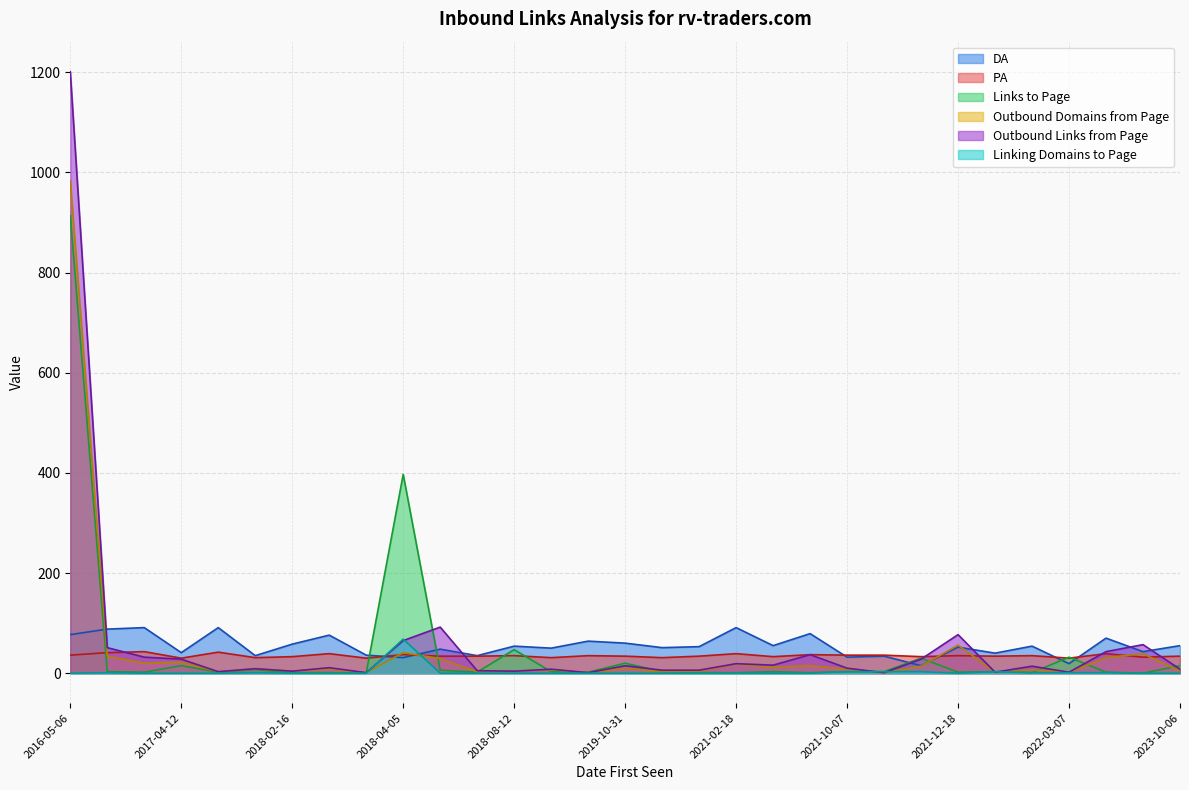

Which series ends up on top after the final intersection of DA and Links to Page?

DA